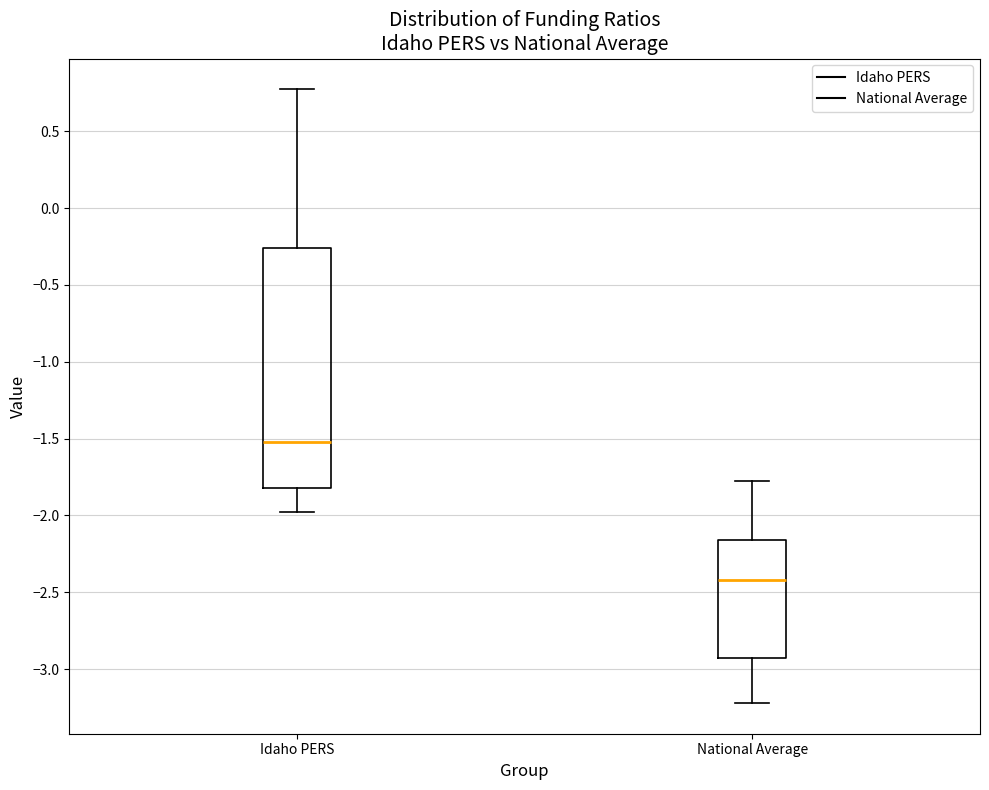

Reading left to right, read every box against the y-axis: the position of its median line, the range the box covers, and the ends of its whiskers. The values are not printed on the chart, so give them approximately, as read against the axis.

Idaho PERS: median -1.55, box -1.80 to -0.25, whiskers -2.00 to 0.75
National Average: median -2.40, box -2.95 to -2.15, whiskers -3.20 to -1.75